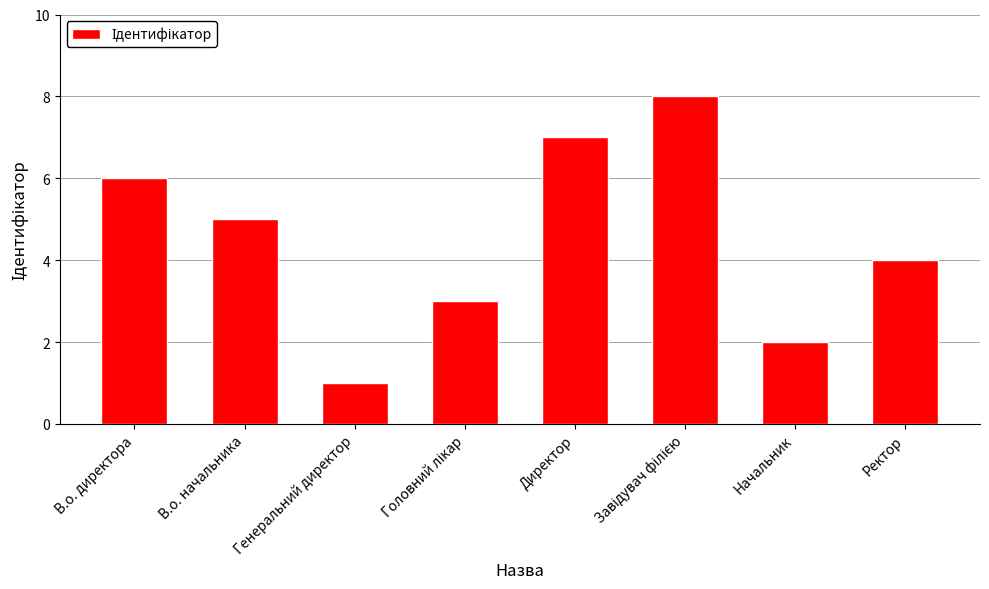

At which label is the value closest to 4?

Ректор